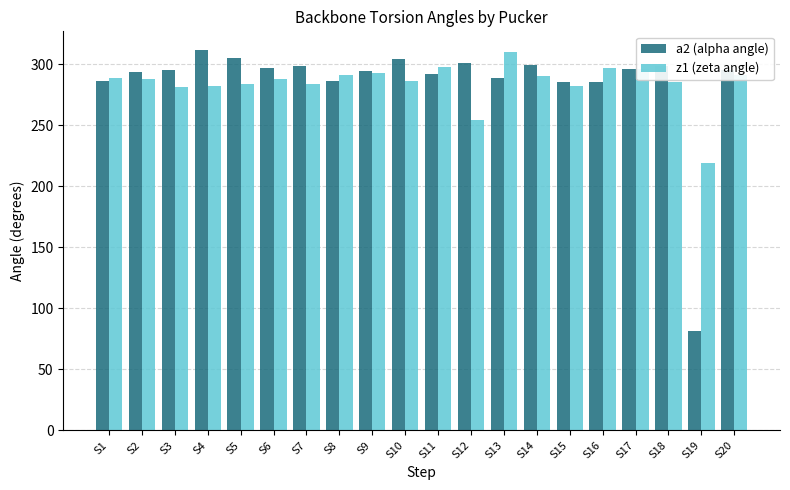

What is the approximate value of z1 (zeta angle) at S17?

296.0